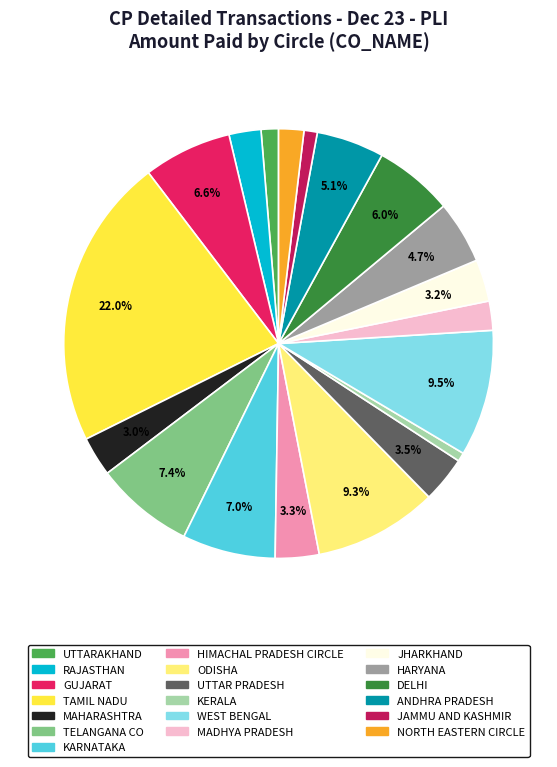

Does any single category account for the majority?

No